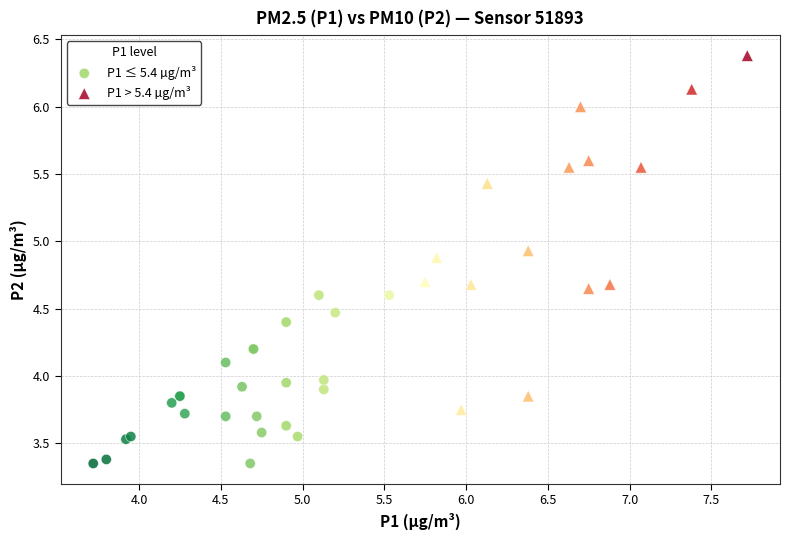

What are all the series names shown in the legend?

P1 ≤ 5.4 µg/m³, P1 > 5.4 µg/m³